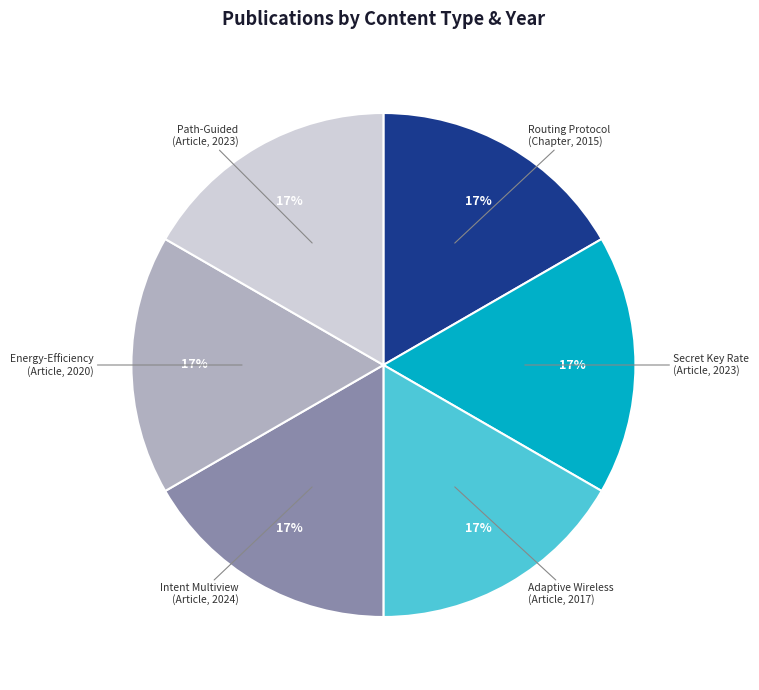

How many slices are in this pie chart?

6